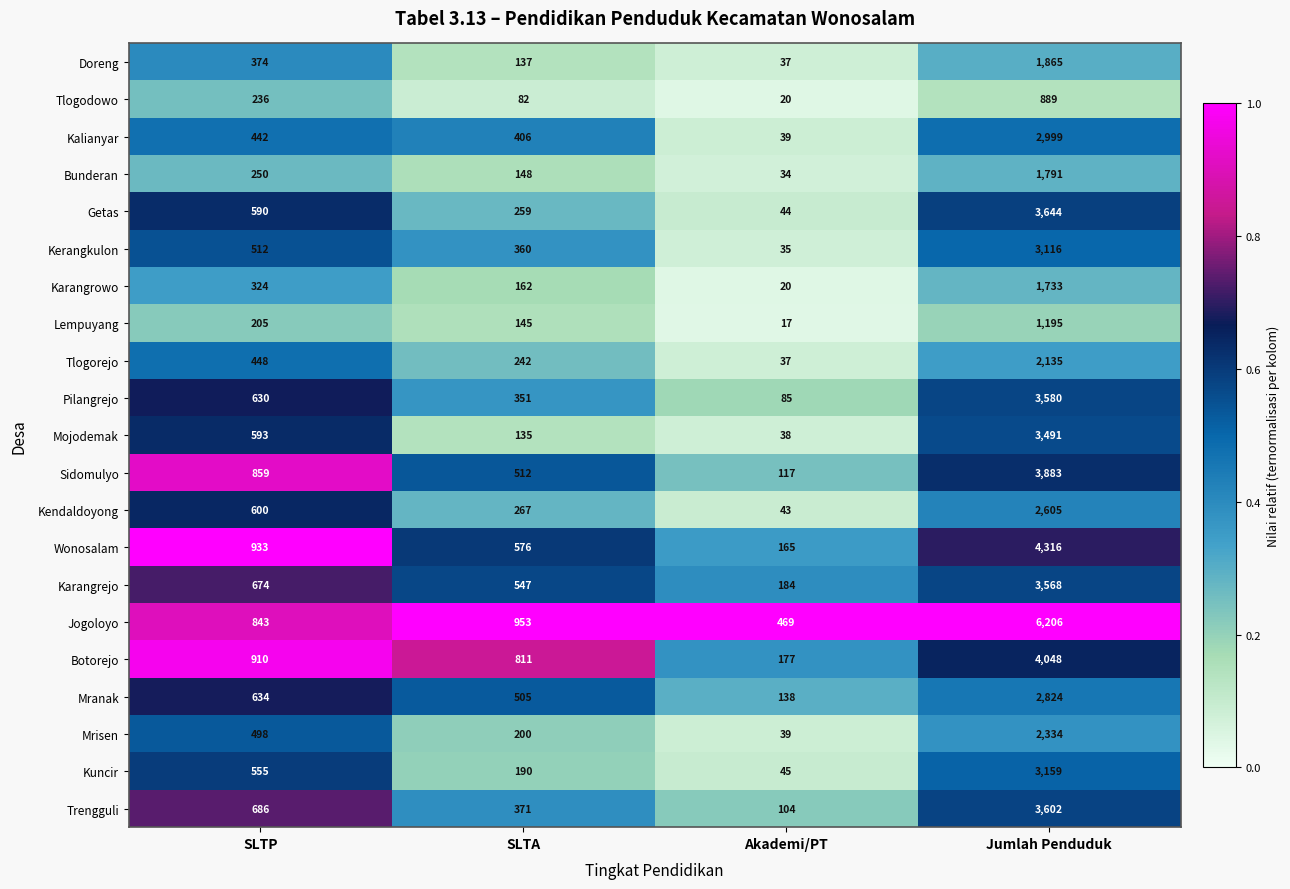

Rank the series at SLTA from lowest to highest value.

Tlogodowo, Mojodemak, Doreng, Lempuyang, Bunderan, Karangrowo, Kuncir, Mrisen, Tlogorejo, Getas, Kendaldoyong, Pilangrejo, Kerangkulon, Trengguli, Kalianyar, Mranak, Sidomulyo, Karangrejo, Wonosalam, Botorejo, Jogoloyo